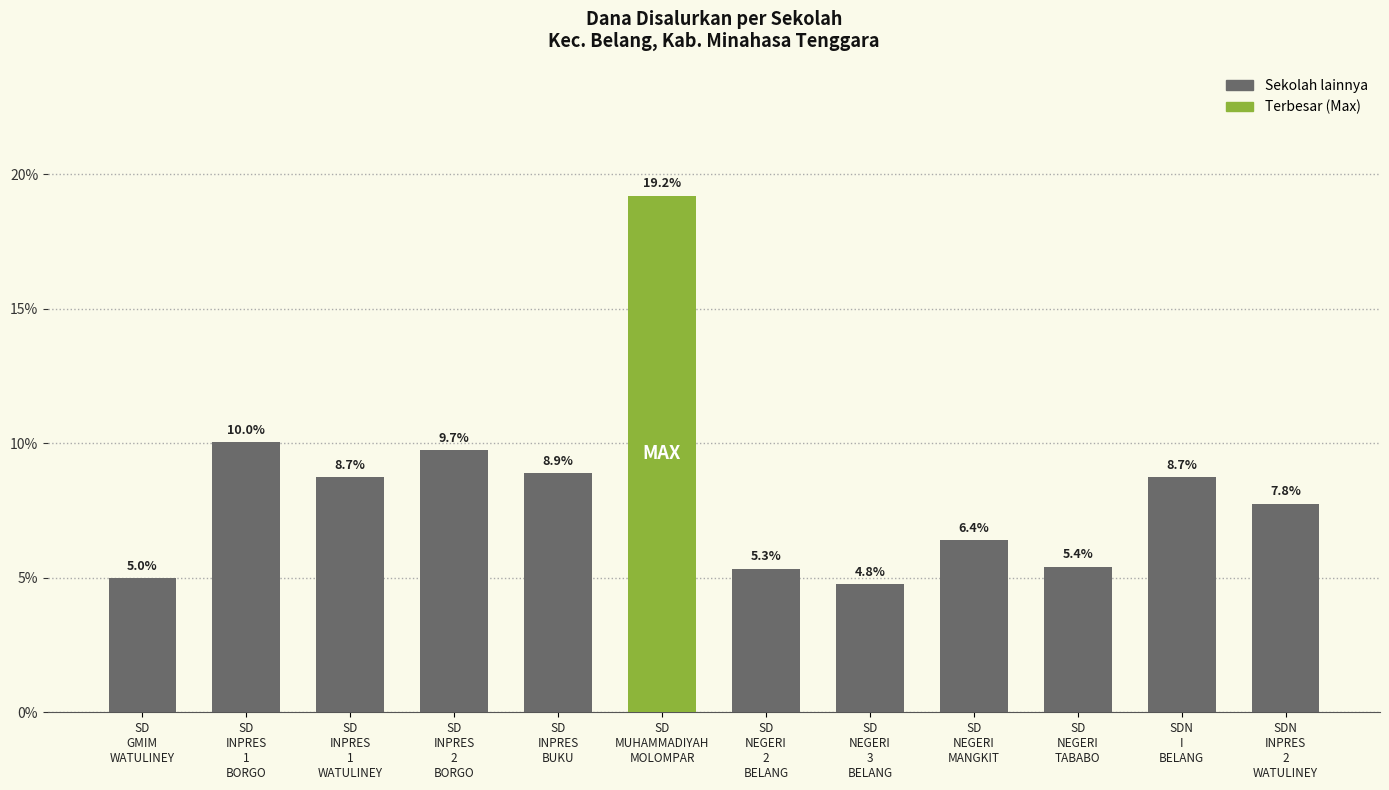

Reading right to left, what are all the values shown in this chart?

7.8	8.7	5.4	6.4	4.8	5.3	19.2	8.9	9.7	8.7	10.0	5.0